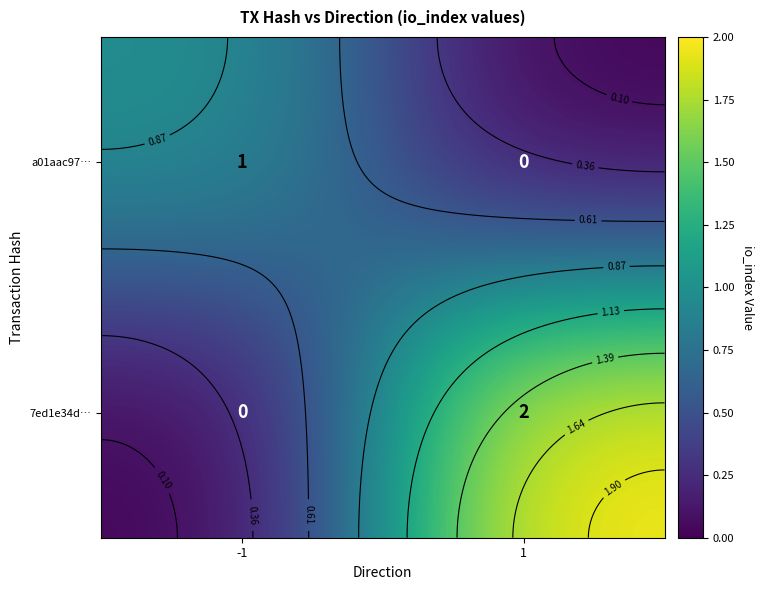

List the series in order of their peak value, lowest first.

a01aac97…, 7ed1e34d…